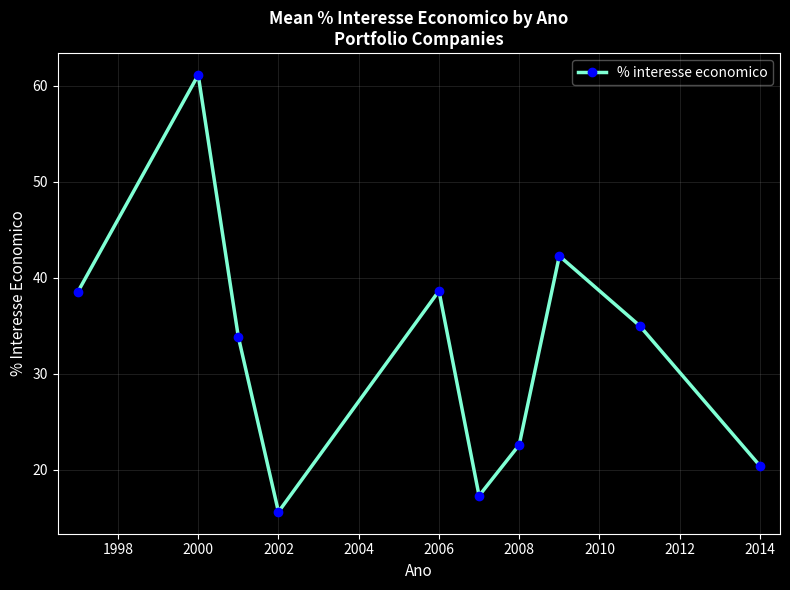

What is the average value?

32.5